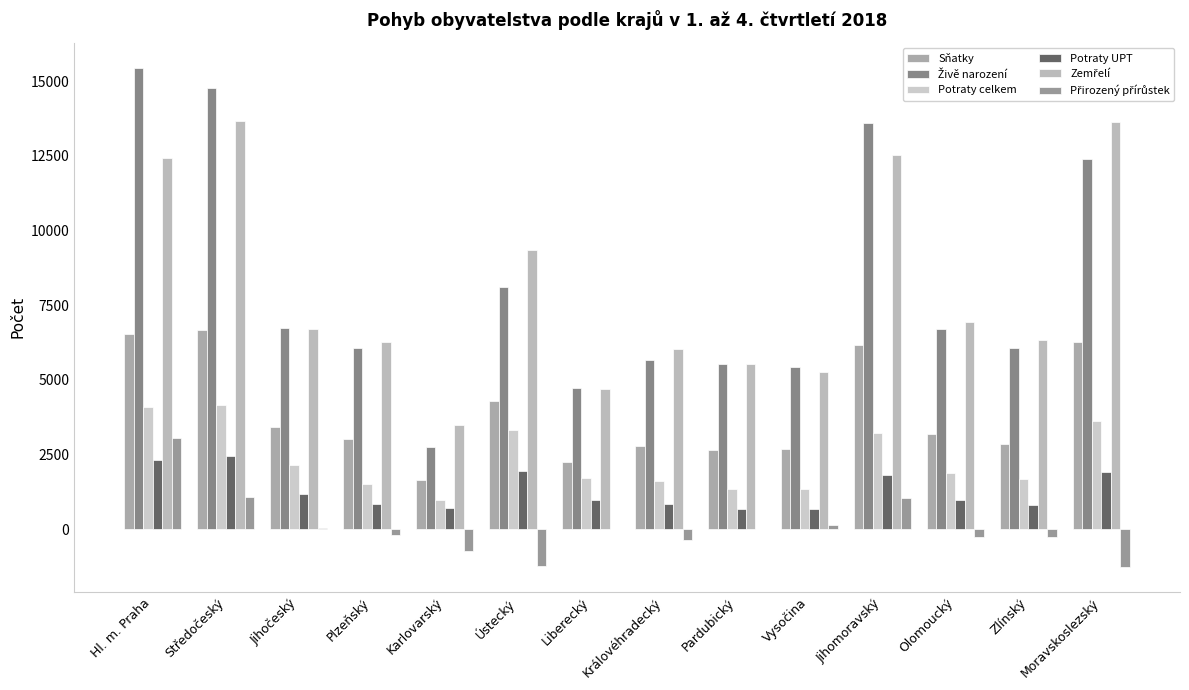

How many groups of bars are there?

14